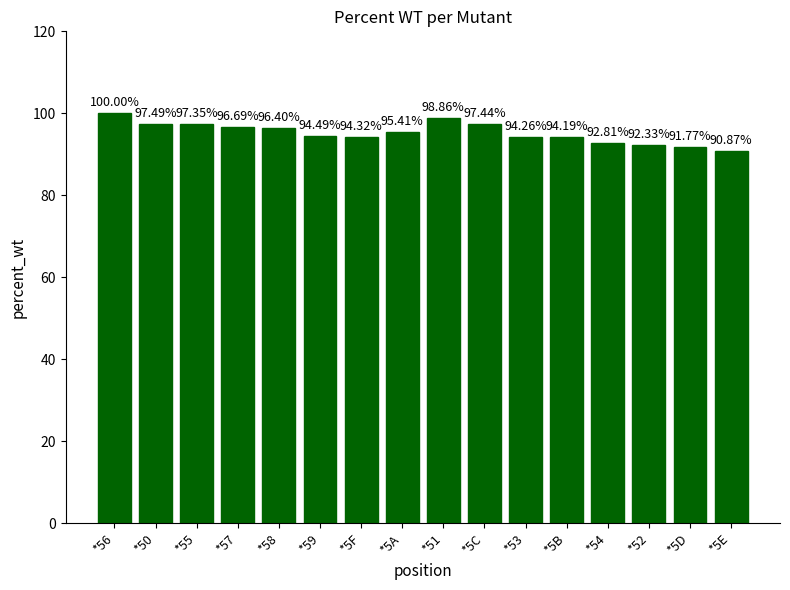

Is it true that the value at *5A is 167.8?

False